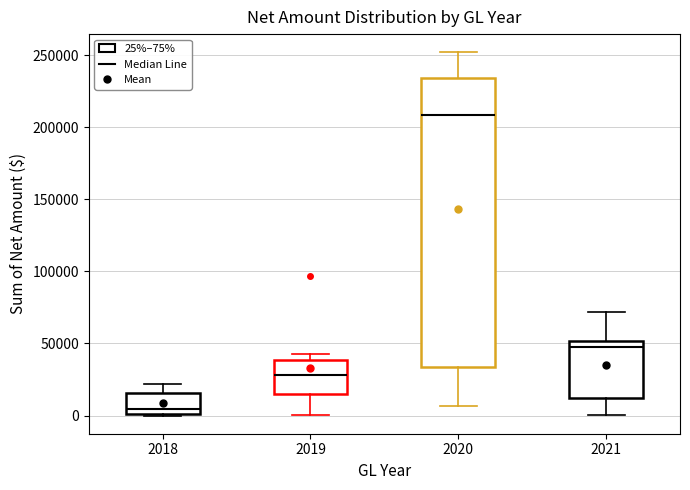

Reading left to right, read every box against the y-axis: the position of its median line, the range the box covers, and the ends of its whiskers. The values are not printed on the chart, so give them approximately, as read against the axis.

2018: median 5000, box 0 to 15000, whiskers 0 to 20000
2019: median 30000, box 15000 to 40000, whiskers 0 to 45000
2020: median 210000, box 35000 to 235000, whiskers 5000 to 250000
2021: median 45000, box 10000 to 50000, whiskers 0 to 70000